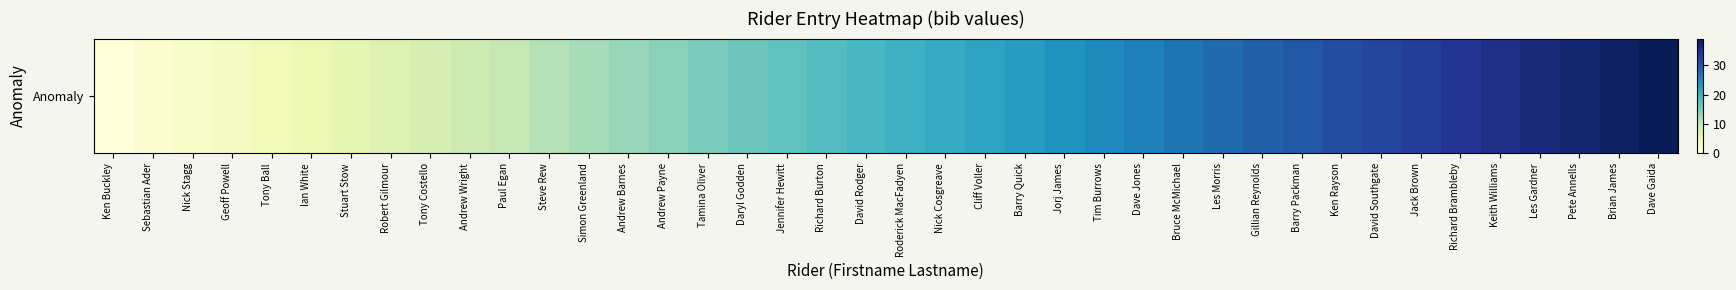

List the labels in order of value, smallest first.

Ken Buckley, Sebastian Ader, Nick Stagg, Geoff Powell, Tony Ball, Ian White, Stuart Stow, Robert Gilmour, Tony Costello, Andrew Wright, Paul Egan, Steve Rew, Simon Greenland, Andrew Barnes, Andrew Payne, Tamina Oliver, Daryl Godden, Jennifer Hewitt, Richard Burton, David Rodger, Roderick MacFadyen, Nick Cosgreave, Cliff Voller, Barry Quick, Jorj James, Tim Burrows, Dave Jones, Bruce McMichael, Les Morris, Gillian Reynolds, Barry Packman, Ken Rayson, David Southgate, Jack Brown, Richard Brambleby, Keith Williams, Les Gardner, Pete Annells, Brian James, Dave Gaida